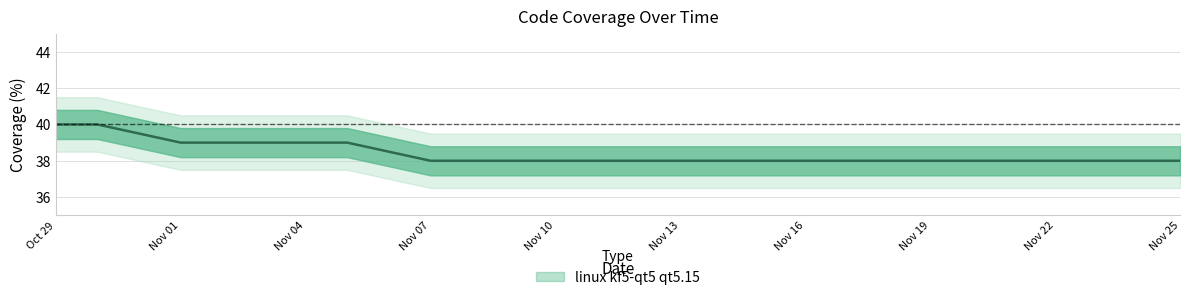

What is the approximate value at Nov 19?

38